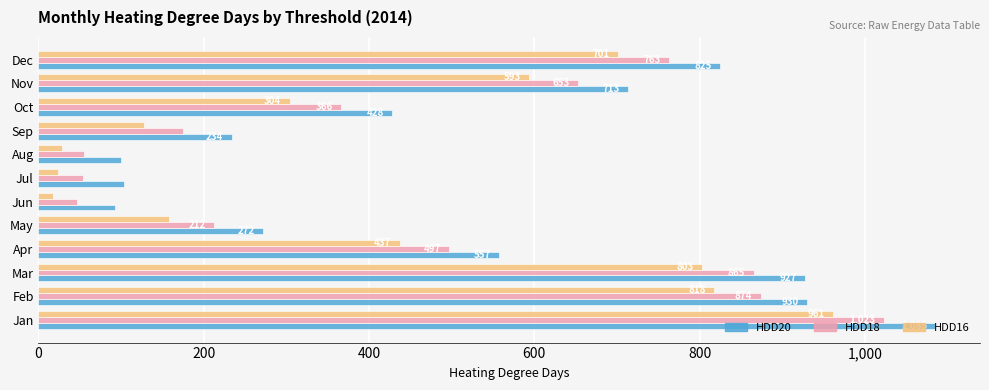

At which category is the sum across all series the highest?

Jan